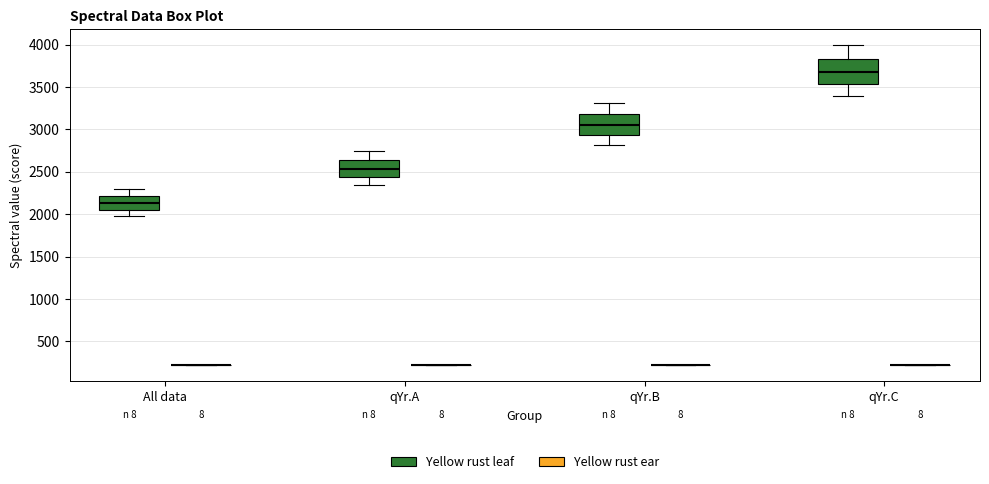

Reading left to right, read every box against the y-axis: the position of its median line, the range the box covers, and the ends of its whiskers. The values are not printed on the chart, so give them approximately, as read against the axis.

All data (Yellow rust leaf): median 2150, box 2050 to 2200, whiskers 2000 to 2300
All data (Yellow rust ear): box collapsed to a line at 200, whiskers 200 to 200
qYr.A (Yellow rust leaf): median 2550, box 2450 to 2650, whiskers 2350 to 2750
qYr.A (Yellow rust ear): box collapsed to a line at 200, whiskers 200 to 200
qYr.B (Yellow rust leaf): median 3050, box 2950 to 3200, whiskers 2800 to 3300
qYr.B (Yellow rust ear): box collapsed to a line at 200, whiskers 200 to 200
qYr.C (Yellow rust leaf): median 3700, box 3550 to 3850, whiskers 3400 to 4000
qYr.C (Yellow rust ear): box collapsed to a line at 200, whiskers 200 to 200